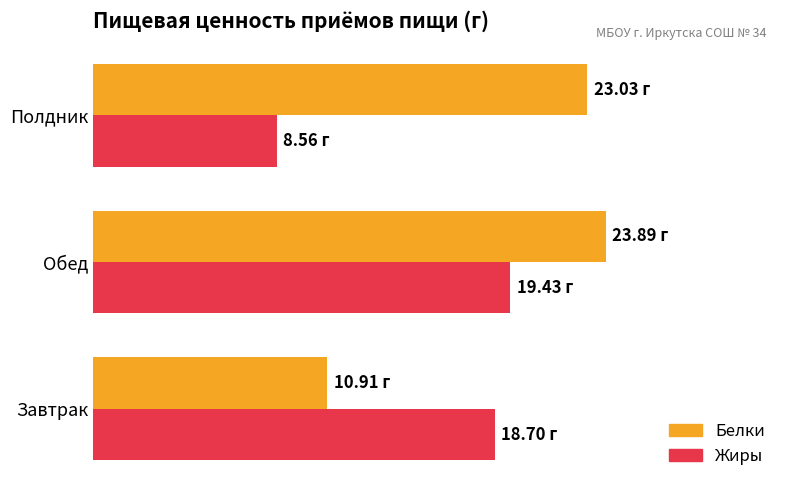

What is the sum of all Белки values?

57.8